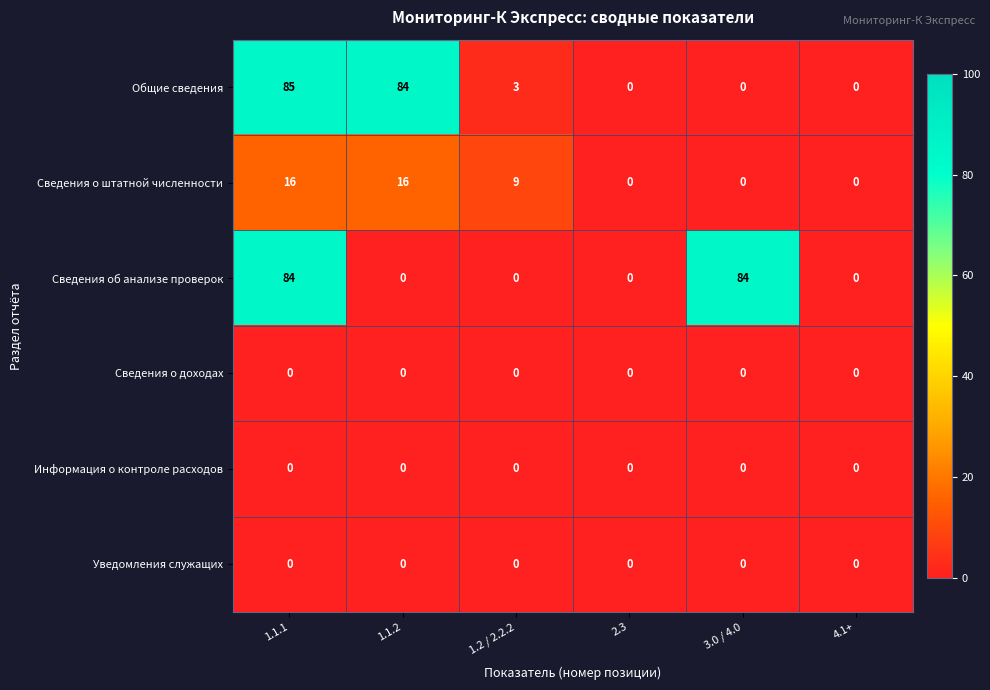

What is the difference between the maximum and minimum values in the Общие сведения series?

85